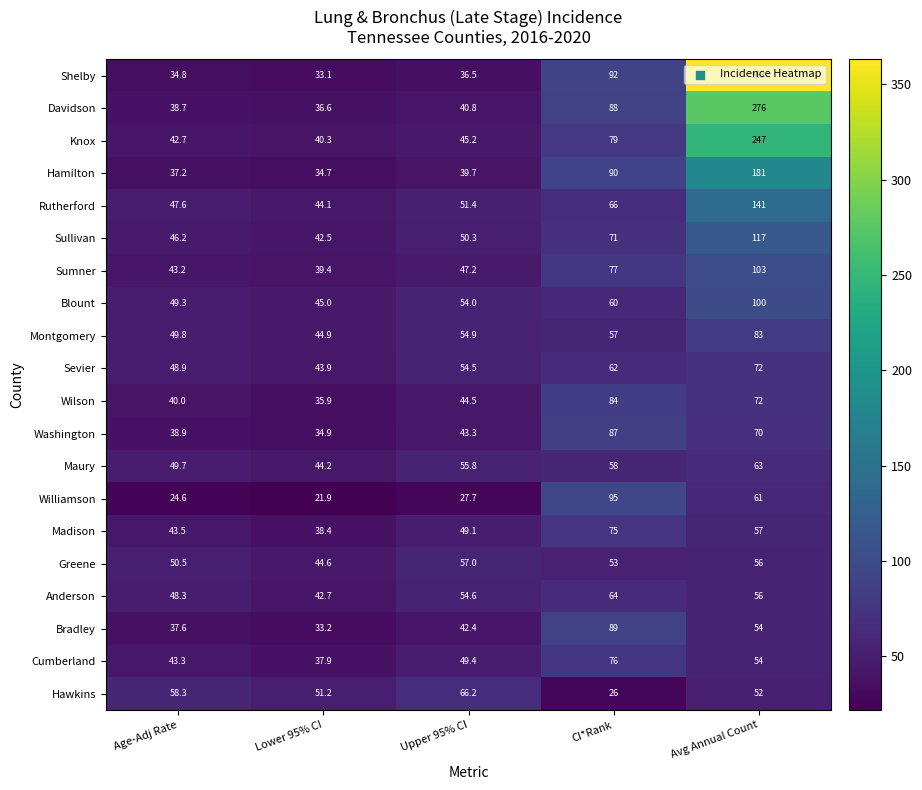

Which label corresponds to the smallest value in the chart?

Lower 95% CI